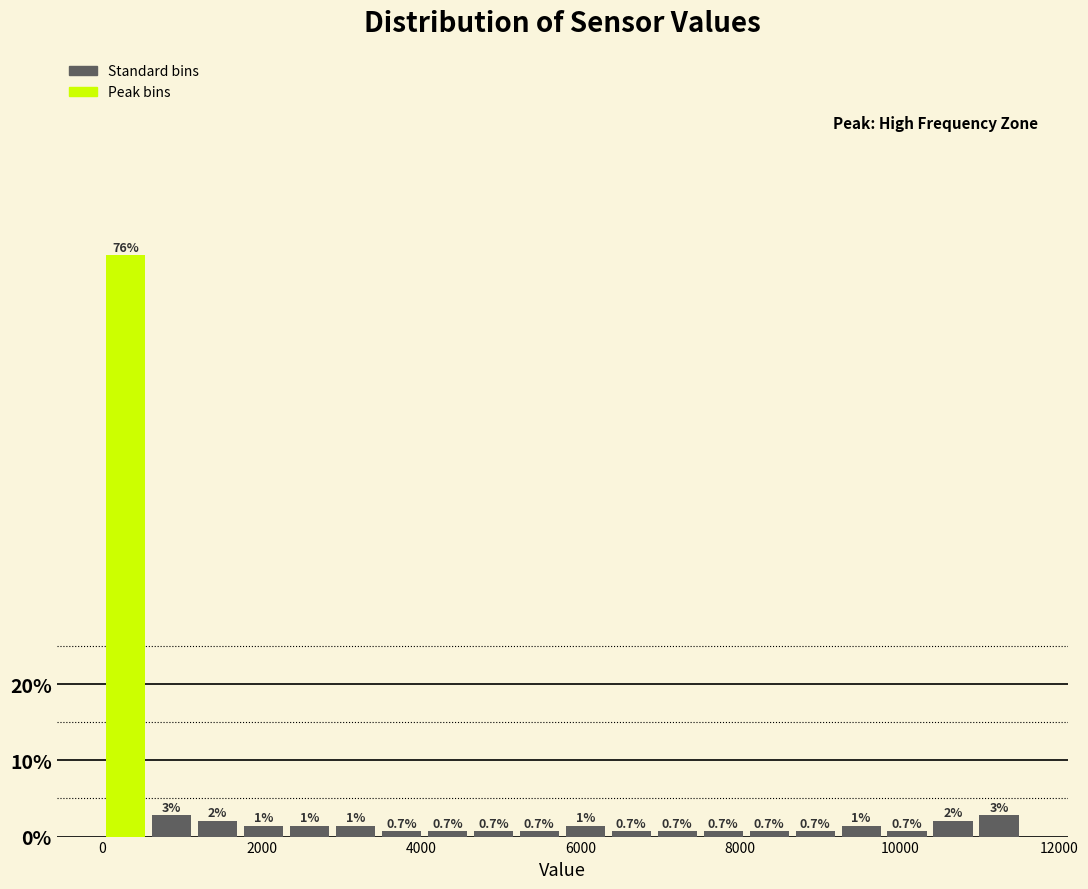

Read against the x-axis, roughly where is the centre of the tallest bar?

200